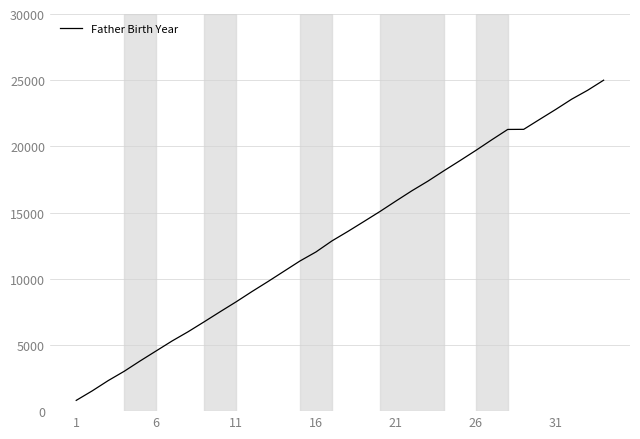

What is the difference between the maximum and minimum values?

24187.2